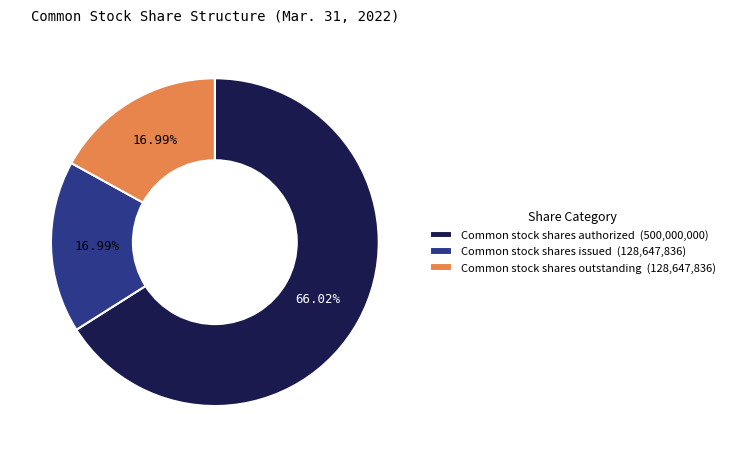

Between Common stock shares authorized (500,000,000) and Common stock shares issued (128,647,836), which is larger?

Common stock shares authorized (500,000,000)